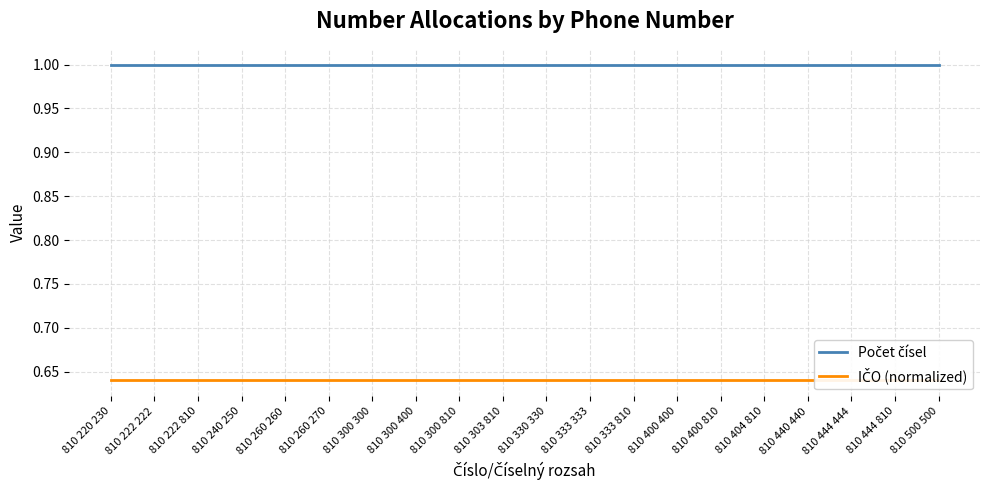

Which category has the lowest value across all series?

810 220 230